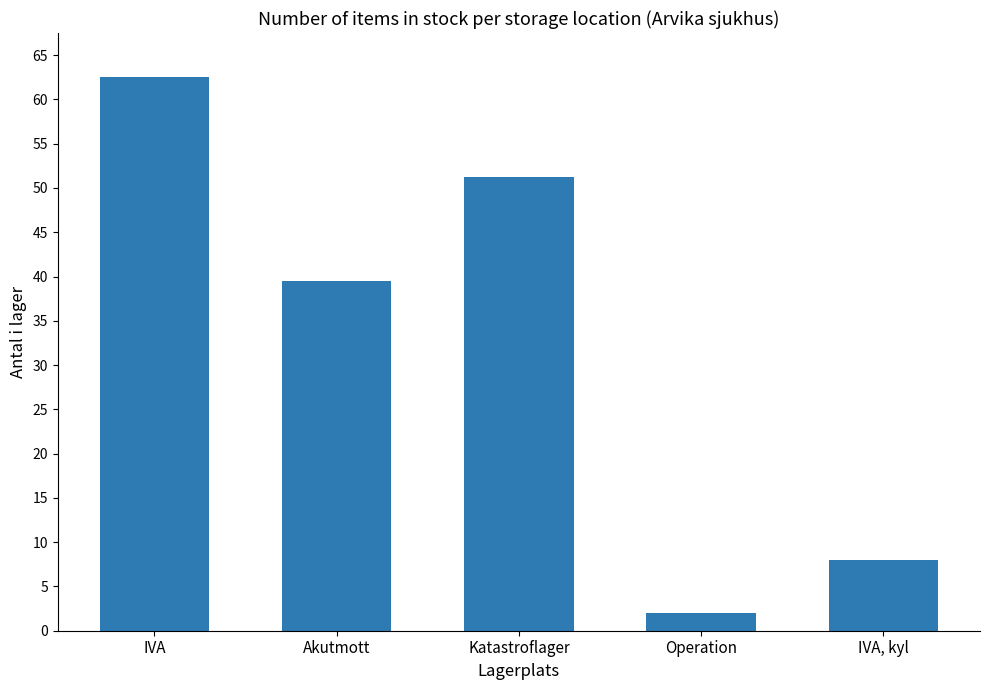

The value at Katastroflager is 51.2. True or false?

True